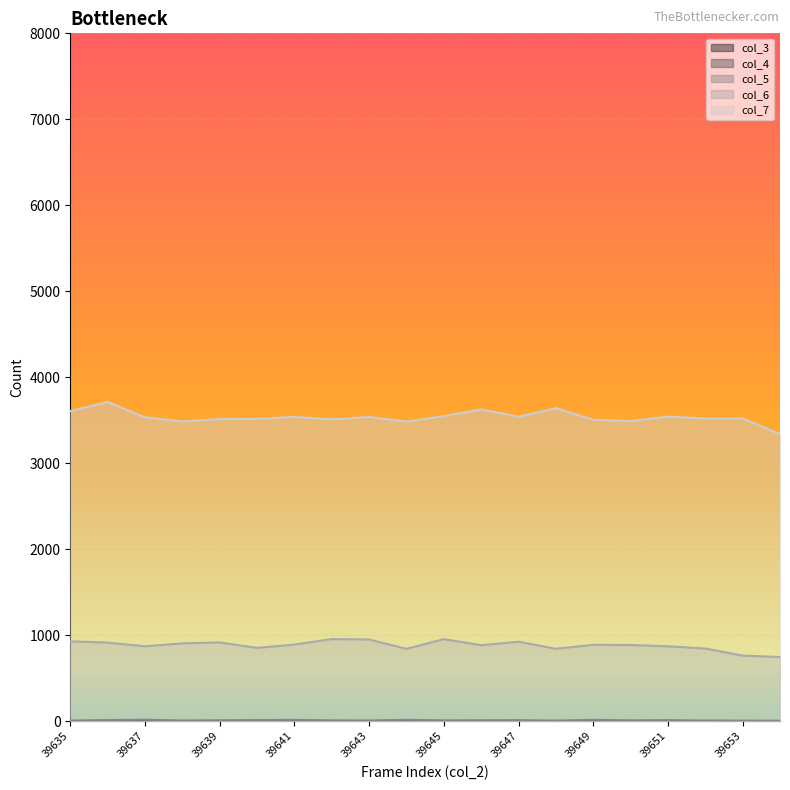

How many interior local peaks does the col_5 series have?

6